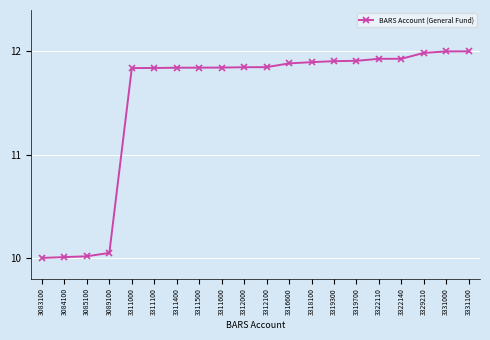

What is the sum of all values?

230.4